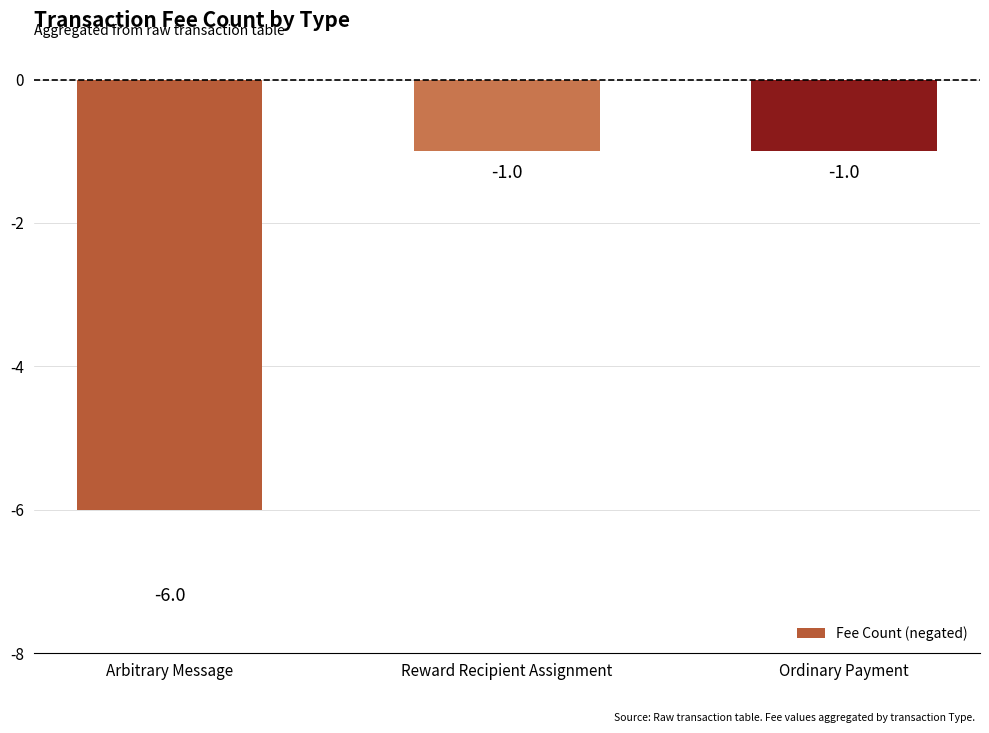

What is the minimum value shown in the chart?

-6